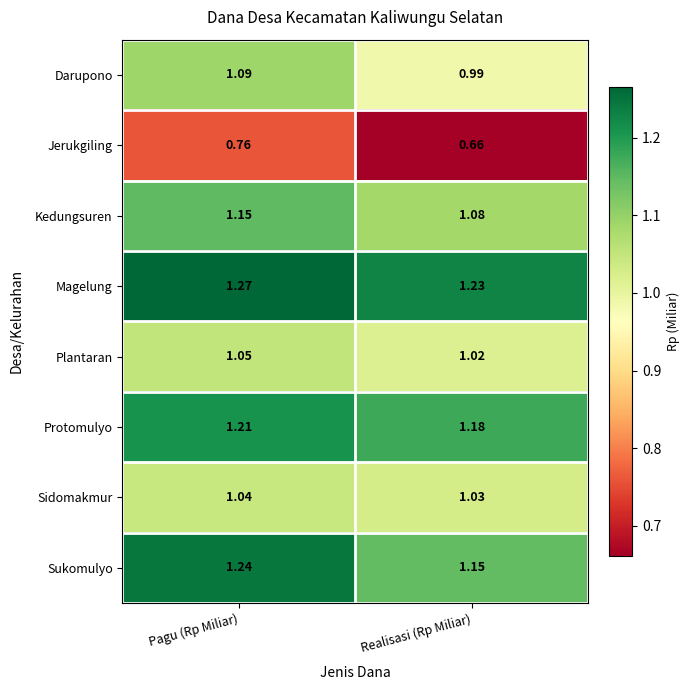

Which label corresponds to the largest value in the chart?

Pagu (Rp Miliar)